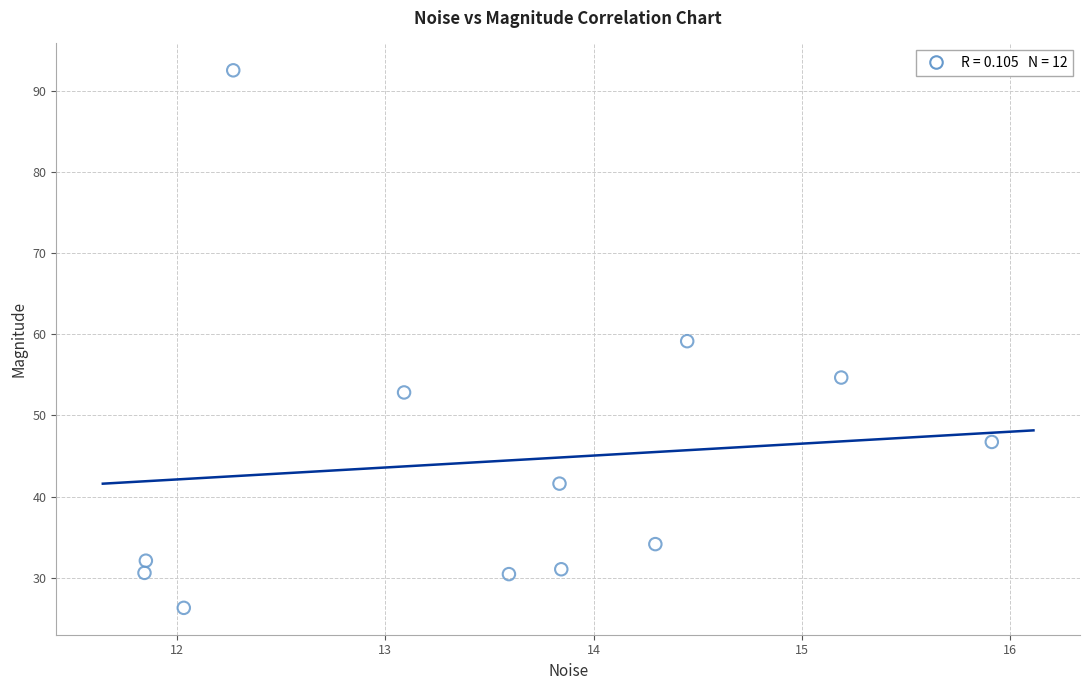

What is the range of Y values (max minus min)?

66.3